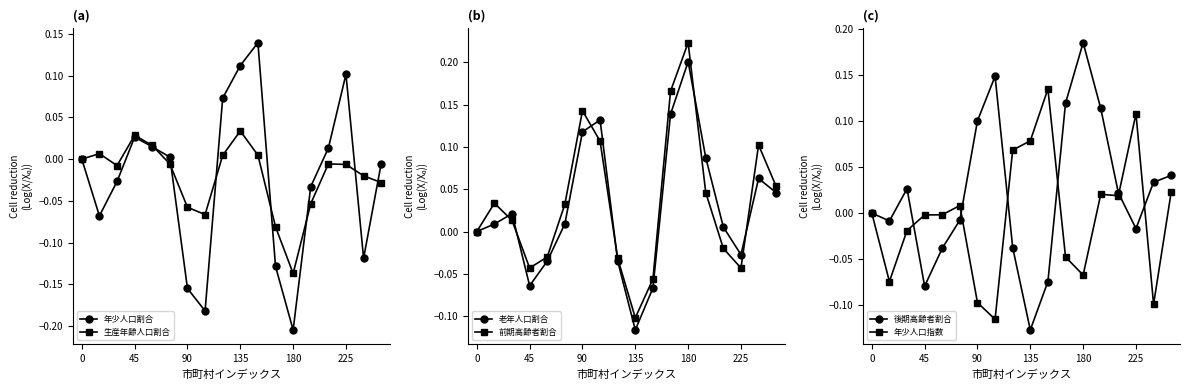

What is the difference between the maximum and minimum values in the 年少人口指数 series?

0.2